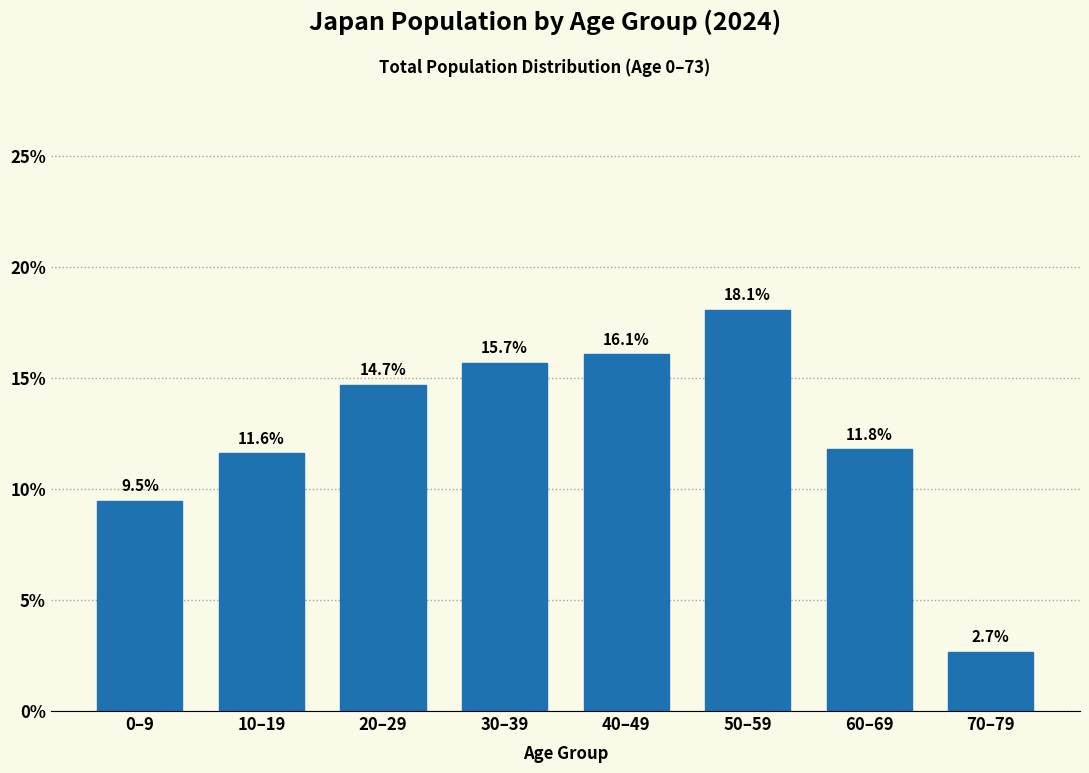

Reading right to left, transcribe all the data shown in this chart.

70–79=2.7	60–69=11.8	50–59=18.1	40–49=16.1	30–39=15.7	20–29=14.7	10–19=11.6	0–9=9.5